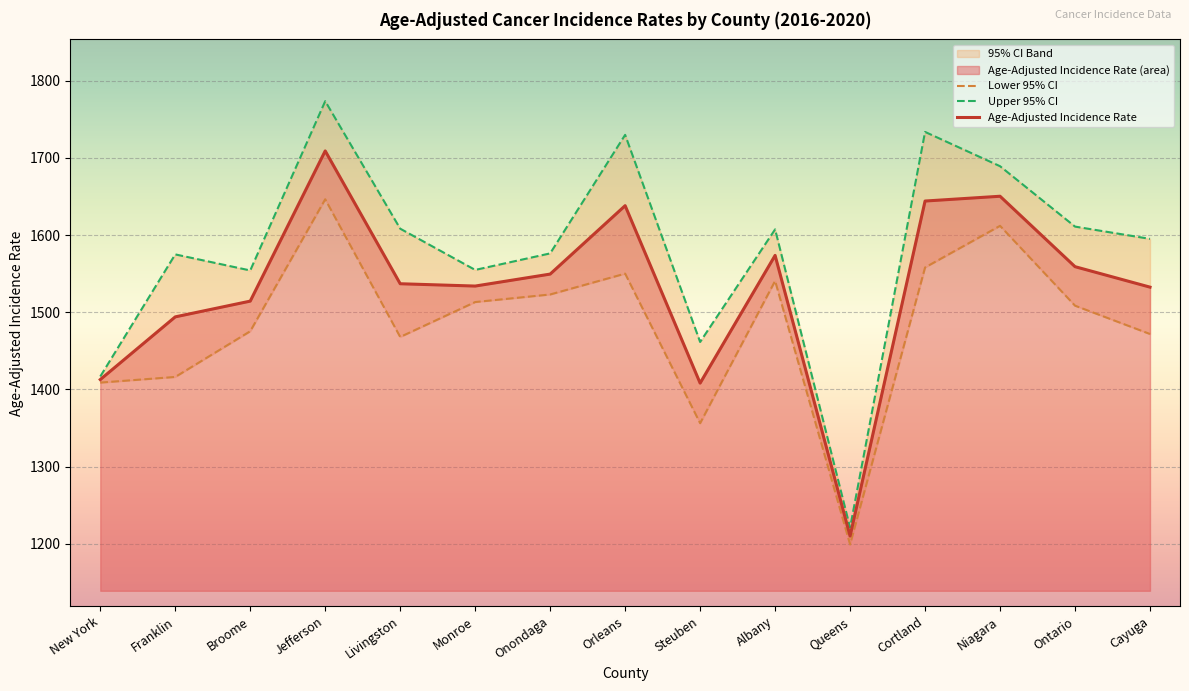

Reading left to right, list all the values displayed in this chart.

Age-Adjusted Incidence Rate: 1412.8	1494.0	1514.4	1708.9	1536.9	1533.9	1549.4	1638.0	1408.2	1573.6	1210.2	1644.0	1650.2	1559.0	1532.5
Lower 95% CI: 1408.9	1416.2	1475.4	1646.3	1468.0	1513.2	1523.0	1550.0	1356.3	1540.6	1199.3	1558.0	1611.9	1508.5	1471.8
Upper 95% CI: 1416.8	1574.9	1554.1	1773.3	1608.2	1554.8	1576.2	1729.7	1461.5	1607.3	1221.1	1733.5	1689.1	1610.9	1595.0